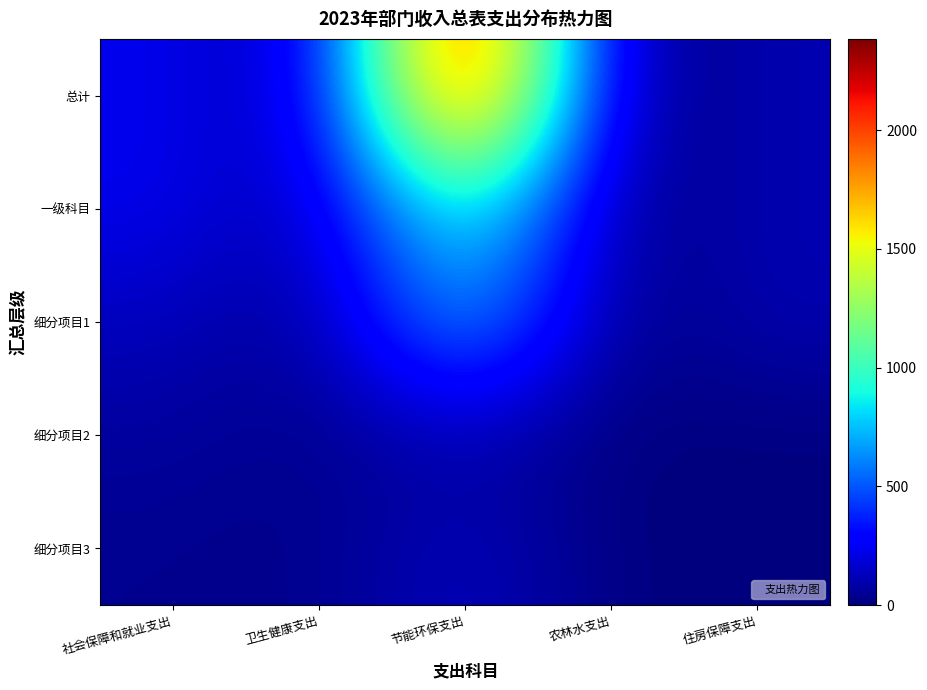

At how many categories does at least one series exceed 177?

2